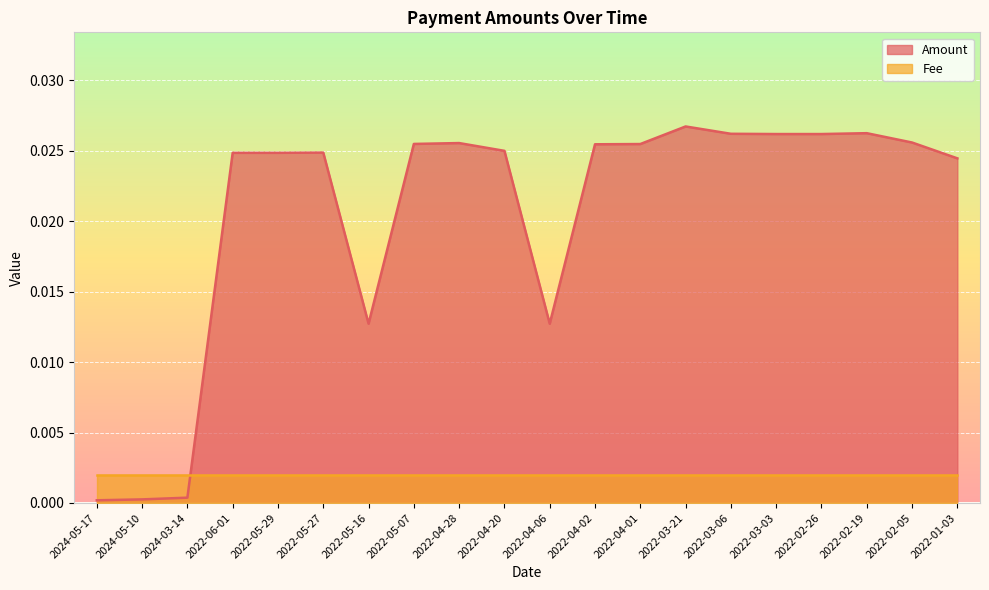

List the labels in order of value, smallest first.

2024-05-17, 2024-05-10, 2024-03-14, 2022-04-06, 2022-05-16, 2022-01-03, 2022-06-01, 2022-05-29, 2022-05-27, 2022-04-20, 2022-04-02, 2022-04-01, 2022-05-07, 2022-04-28, 2022-02-05, 2022-03-03, 2022-02-26, 2022-03-06, 2022-02-19, 2022-03-21